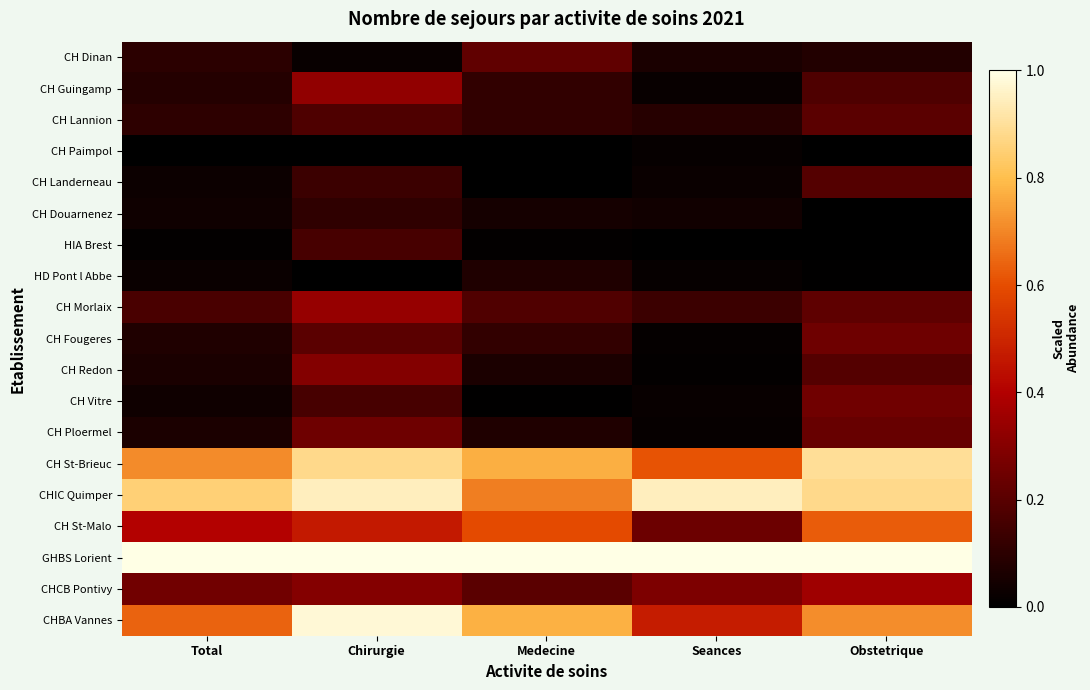

What is the spread (max minus min) of values at Chirurgie?

1.0